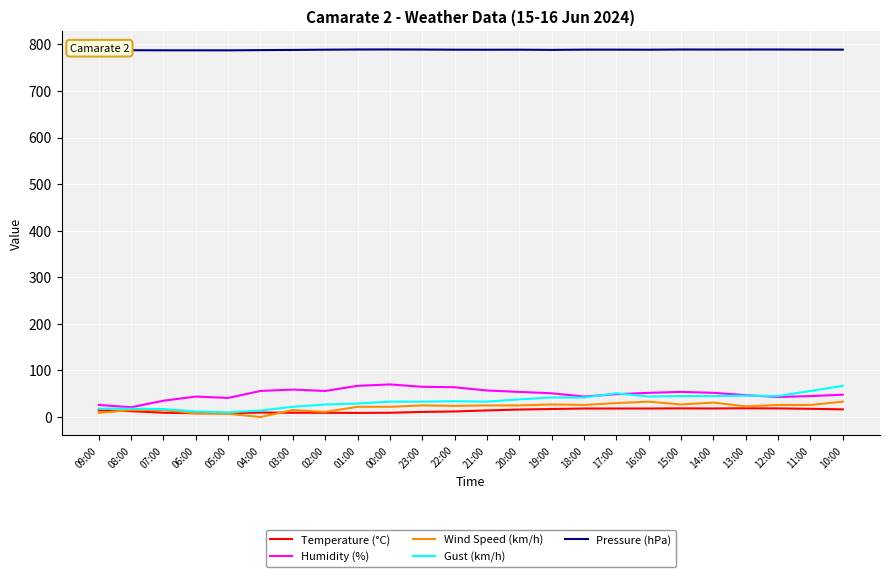

What is the difference between the maximum and minimum values in the Pressure (hPa) series?

1.9